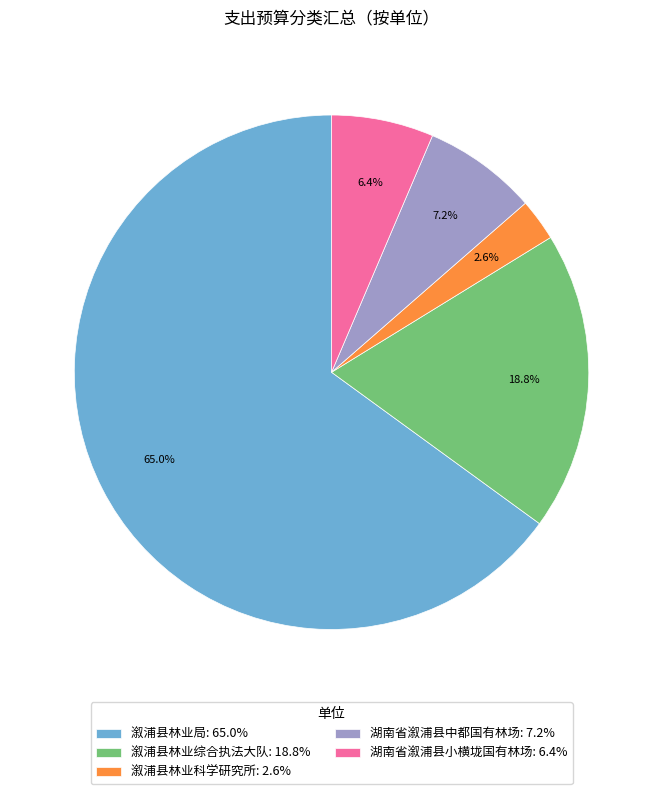

What percentage is the 溆浦县林业局 slice, to the nearest percent?

65%